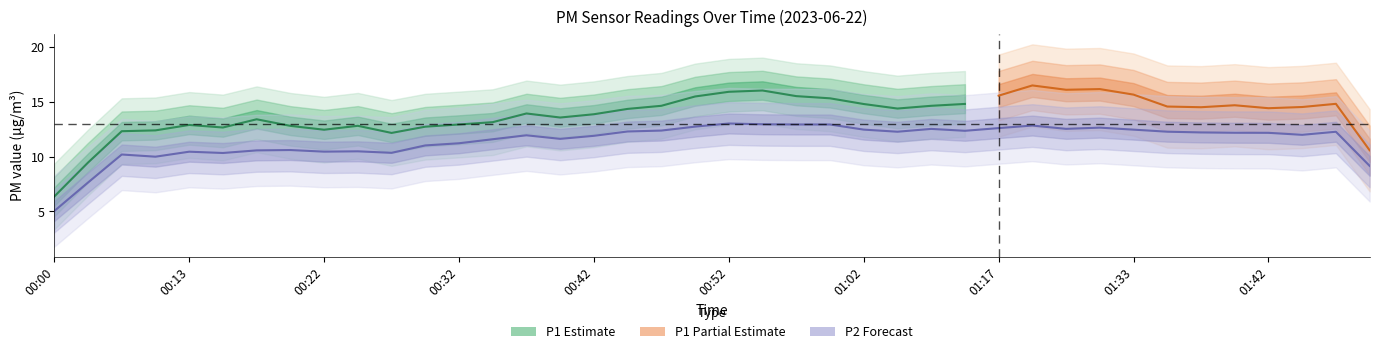

Which series has the largest total across all categories?

P1